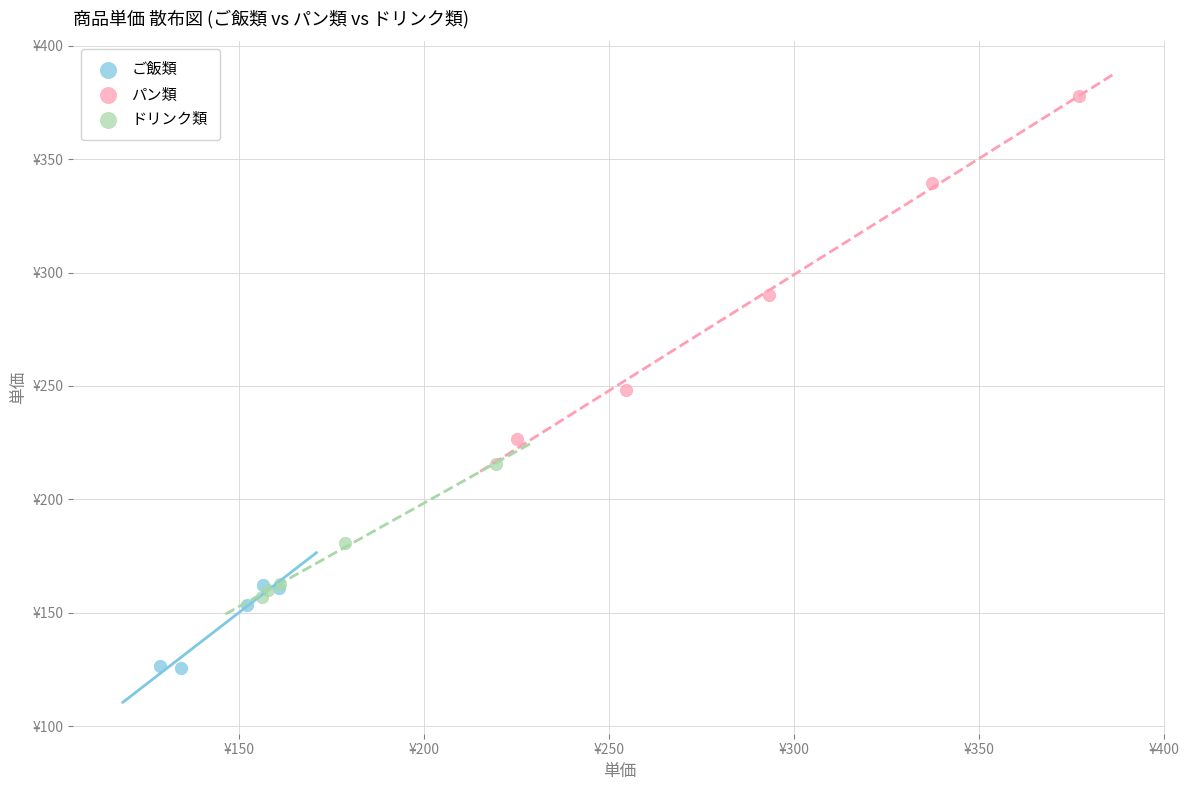

Which series reaches the minimum Y coordinate?

ご飯類